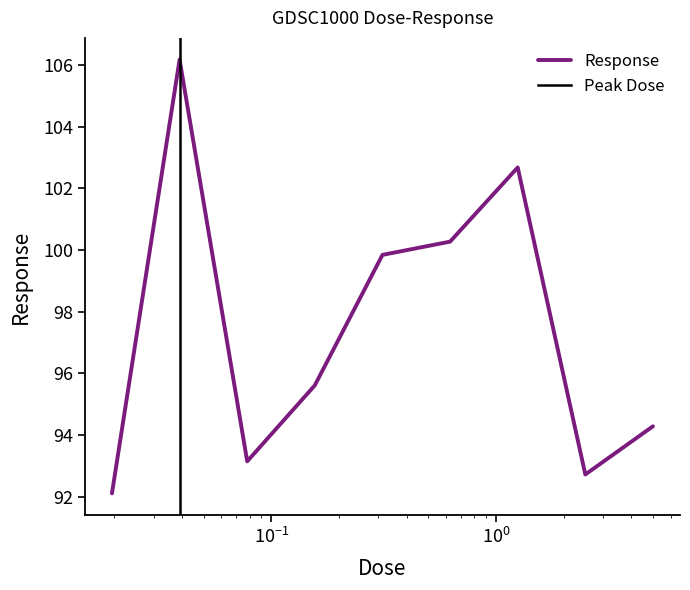

True or false: there are more than 1 points higher than both neighbors.

True